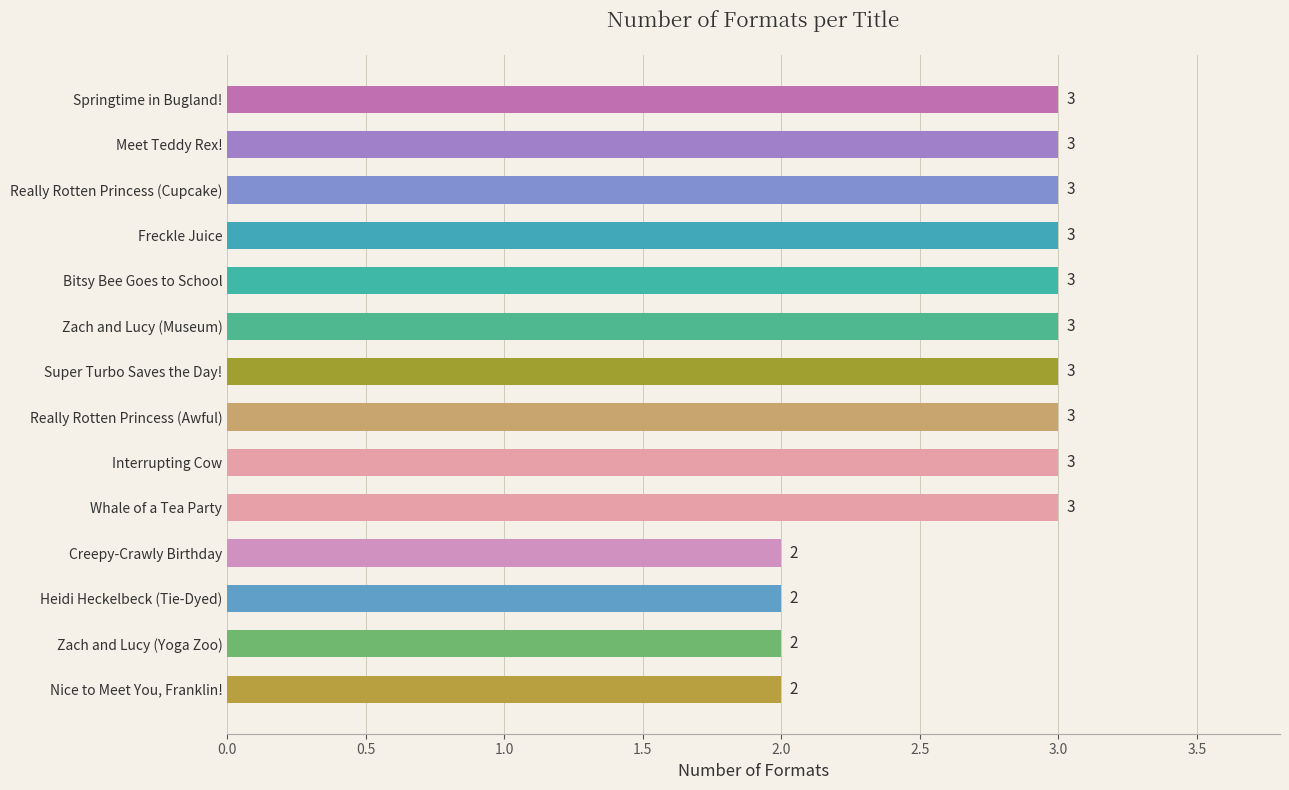

Reading bottom to top, list all the values displayed in this chart.

Nice to Meet You, Franklin!=2	Zach and Lucy (Yoga Zoo)=2	Heidi Heckelbeck (Tie-Dyed)=2	Creepy-Crawly Birthday=2	Whale of a Tea Party=3	Interrupting Cow=3	Really Rotten Princess (Awful)=3	Super Turbo Saves the Day!=3	Zach and Lucy (Museum)=3	Bitsy Bee Goes to School=3	Freckle Juice=3	Really Rotten Princess (Cupcake)=3	Meet Teddy Rex!=3	Springtime in Bugland!=3